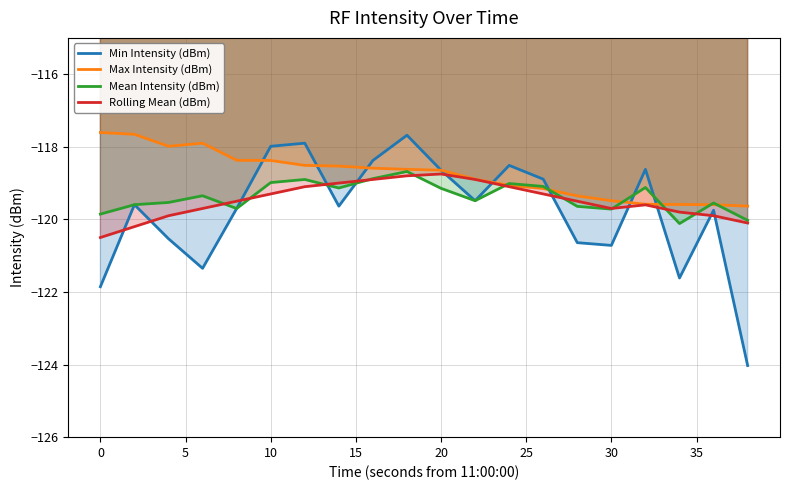

Which series has the largest total across all categories?

Max Intensity (dBm)